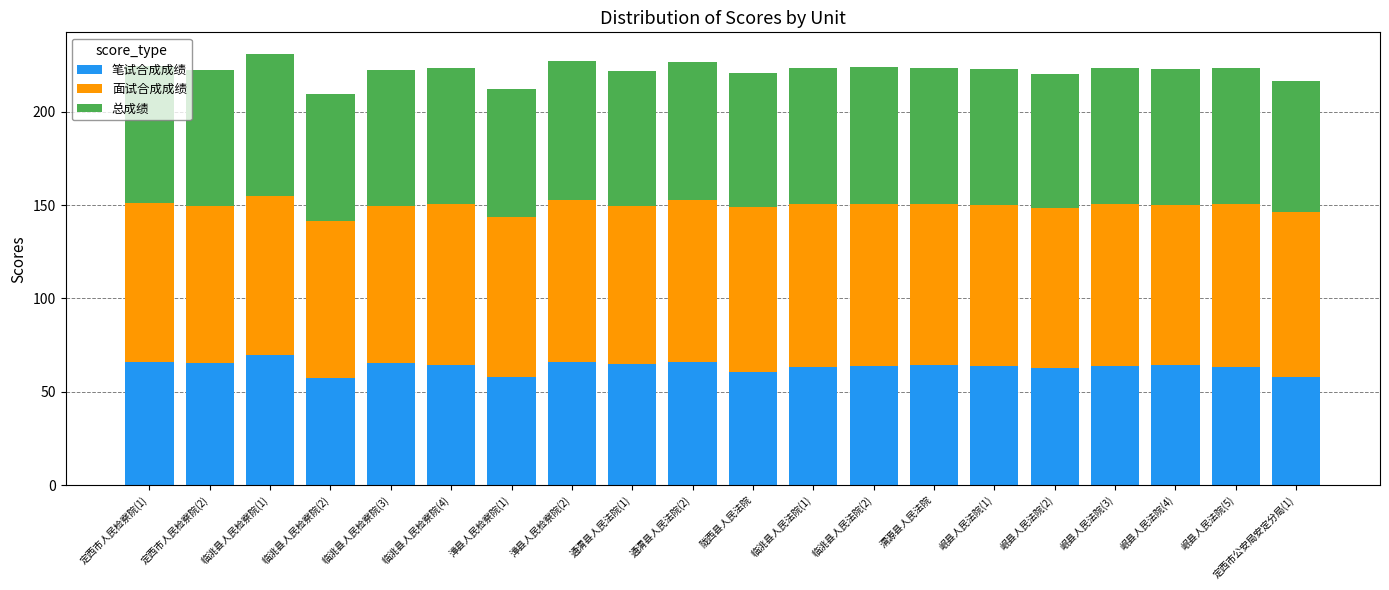

At which label does 笔试合成成绩 reach its peak?

临洮县人民检察院(1)